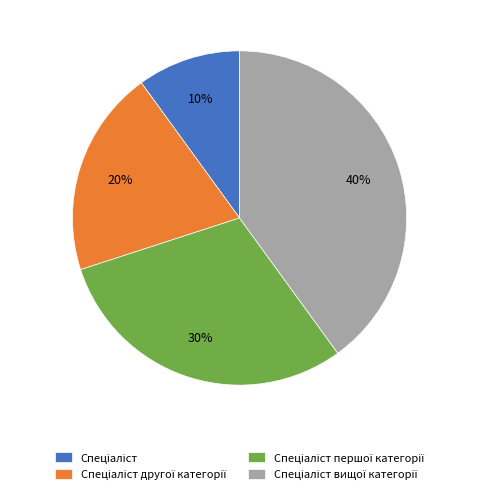

To the nearest percent, what is the difference between the largest and smallest slice percentages?

30%